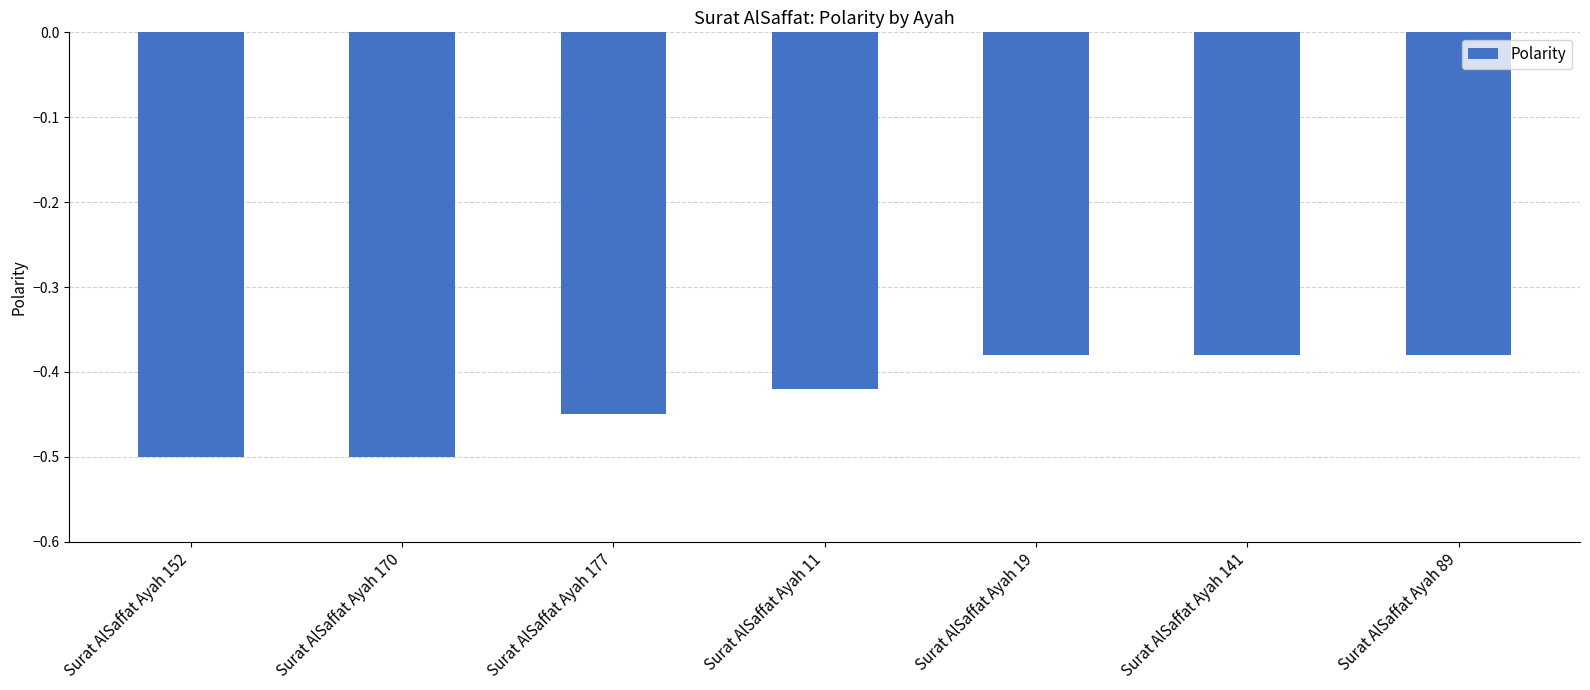

Which has a higher value, Surat AlSaffat Ayah 89 or Surat AlSaffat Ayah 170?

Surat AlSaffat Ayah 89